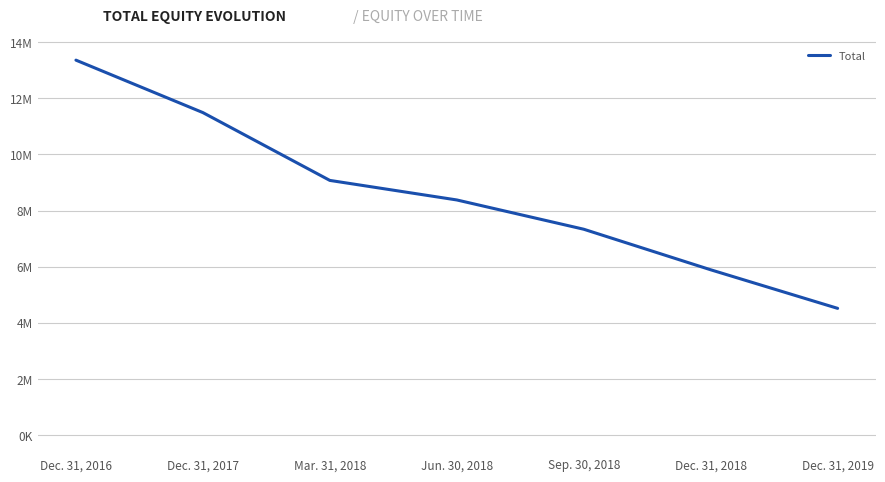

Where is the data nearest to the value 8938505?

Mar. 31, 2018